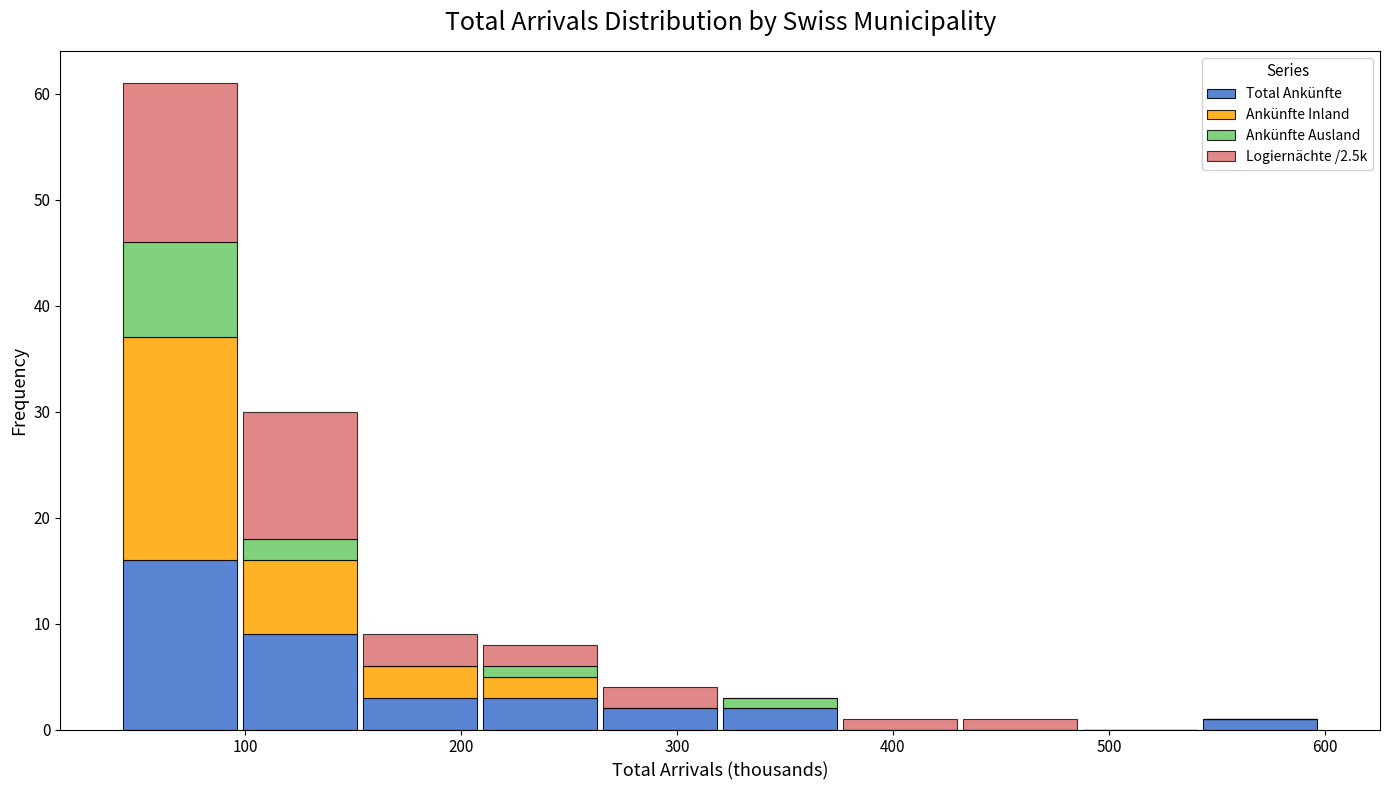

Which range on the x-axis has the tallest stacked bar (by total height)?

40 to 100